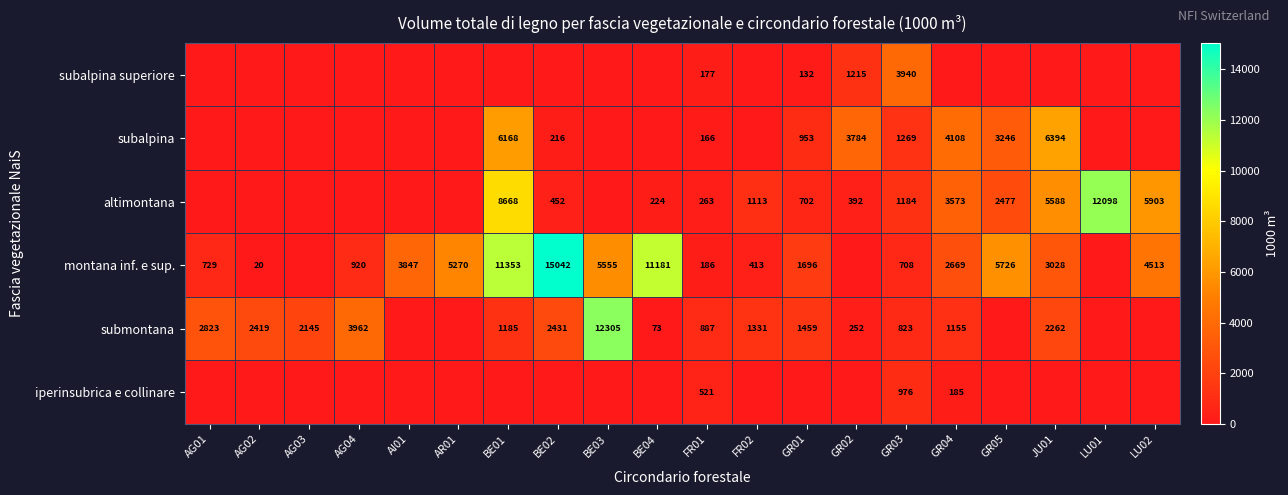

Is it true that altimontana equals 811 at BE02?

False